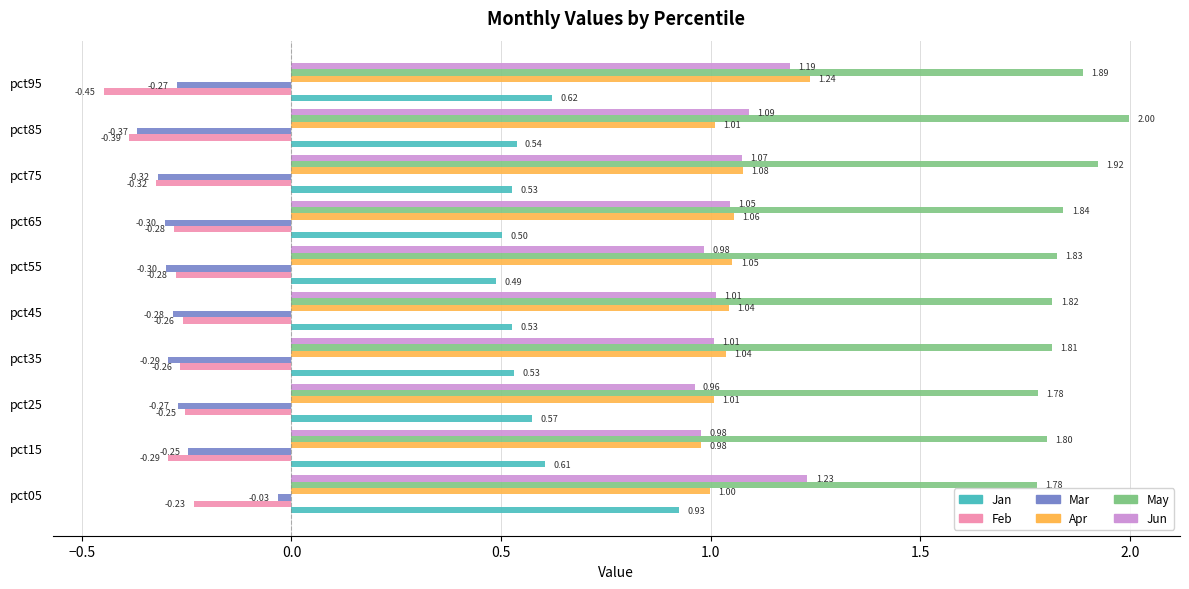

Rank the series by their maximum value, from highest to lowest.

May, Apr, Jun, Jan, Mar, Feb